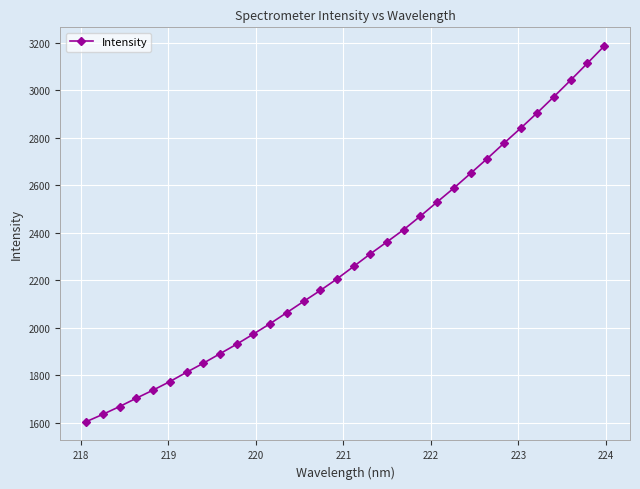

What is the value of the 23rd point from the left?

2588.6